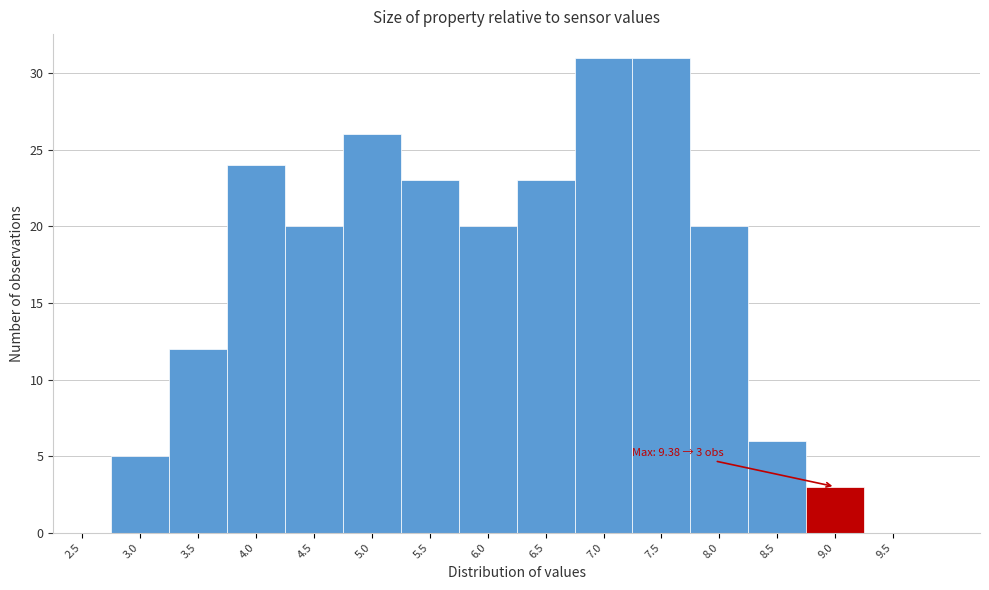

Reading right to left, what are all the values shown in this chart?

9.5=0	9.0=3	8.5=6	8.0=20	7.5=31	7.0=31	6.5=23	6.0=20	5.5=23	5.0=26	4.5=20	4.0=24	3.5=12	3.0=5	2.5=0